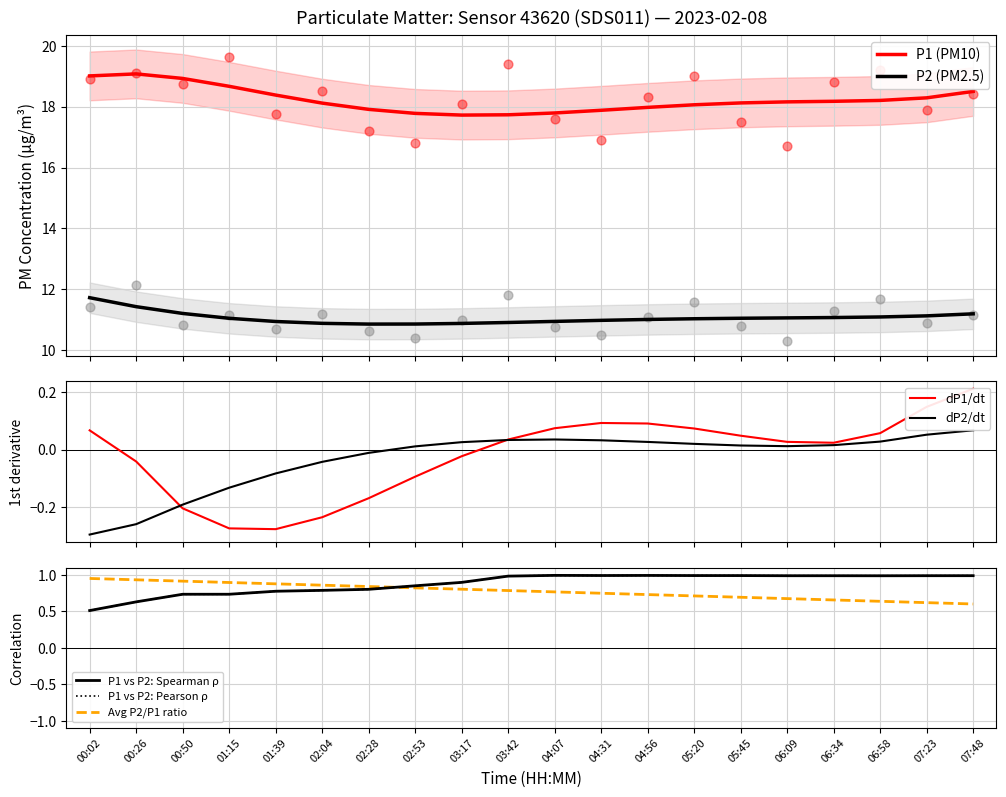

Which series has the largest Y range (max minus min)?

P1